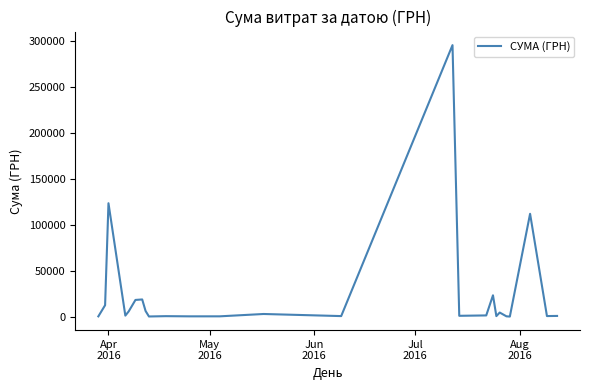

What is the greatest value displayed?

295638.6